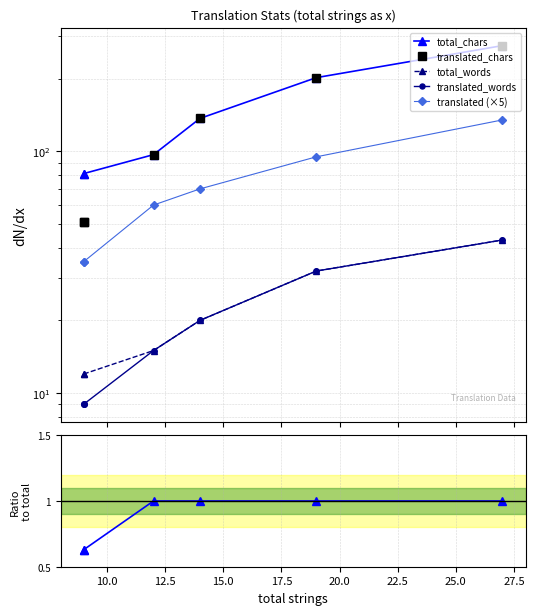

How many data points in translated_chars are above 137?

2